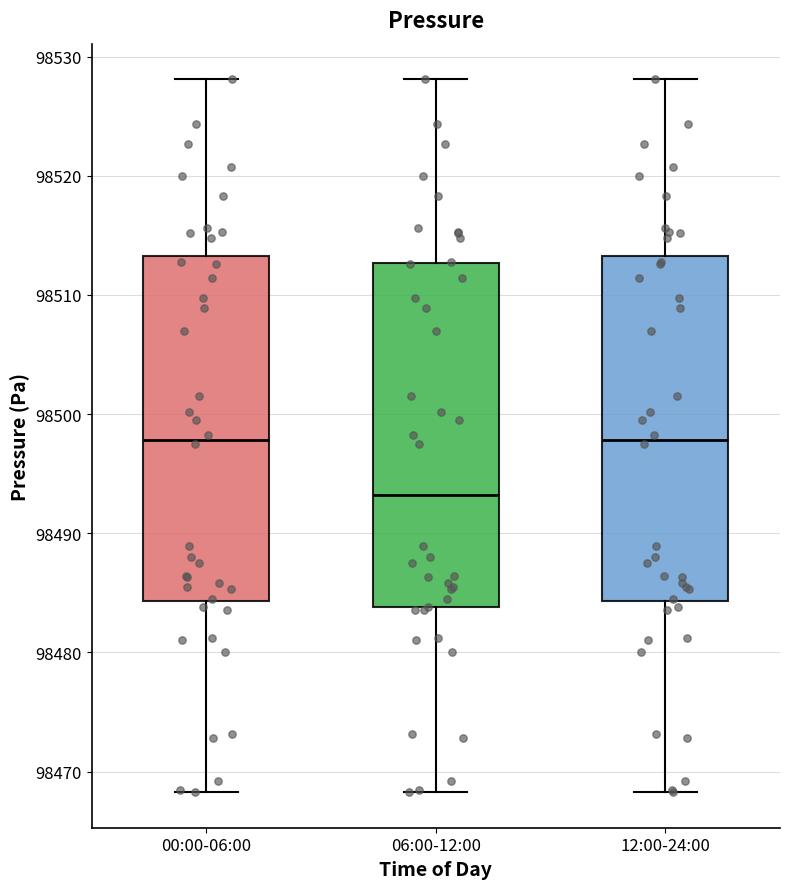

Which box's median line is the lowest?

06:00-12:00